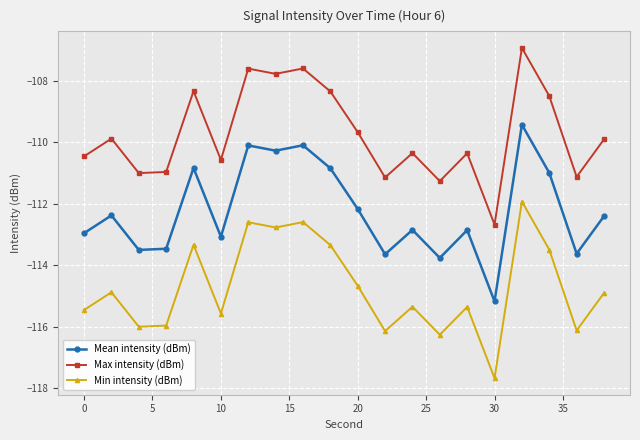

What is the value of the Min intensity (dBm) point at the 5th from the left?

-113.3